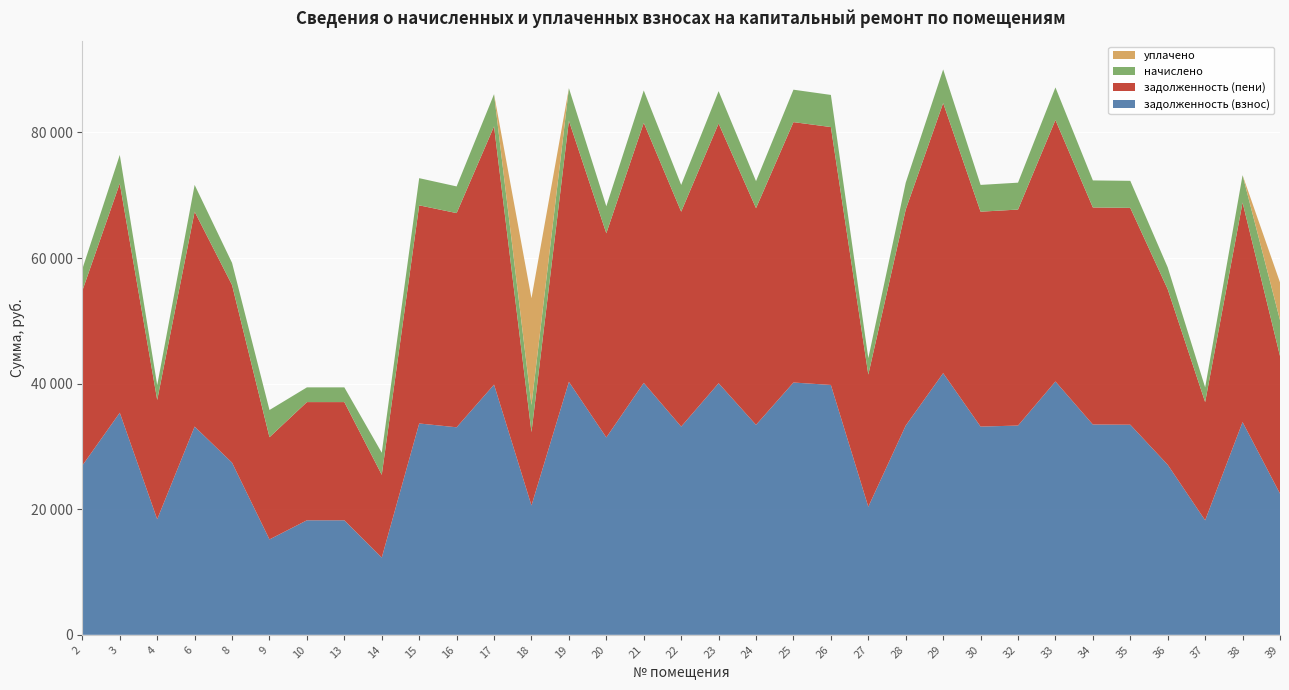

Reading right to left, extract all data points from this chart.

задолженность (взнос): 39=22484.4	38=33874.4	37=18235.8	36=27077.4	35=33454.5	34=33487.5	33=40339.8	32=33321.8	30=33156.0	29=41666.1	28=33321.8	27=20391.1	26=39787.2	25=40174.1	24=33432.4	23=40063.6	22=33156.0	21=40118.7	20=31432.4	19=40284.7	18=20598.0	17=39842.4	16=33045.4	15=33653.5	14=12301.5	13=18235.8	10=18235.8	9=15189.6	8=27408.9	6=33156.0	4=18401.6	3=35366.4	2=26966.8
задолженность (пени): 39=21914.0	38=34963.1	37=18821.9	36=27947.6	35=34530.7	34=34563.7	33=41636.3	32=34392.7	30=34221.6	29=43005.2	28=34392.7	27=21046.4	26=41065.9	25=41465.3	24=34506.8	23=41351.2	22=34221.6	21=41408.0	20=32506.8	19=41579.4	18=11677.8	17=41122.9	16=34107.5	15=34735.1	14=13178.9	13=18821.9	10=18821.9	9=16273.0	8=28289.8	6=34221.6	4=18993.0	3=36503.0	2=27833.5
начислено: 39=5718.7	38=4354.8	37=2344.3	36=3481.0	35=4305.0	34=4305.0	33=5185.9	32=4283.8	30=4262.4	29=5356.4	28=4283.8	27=2621.4	26=5114.9	25=5164.6	24=4297.9	23=5150.4	22=4262.4	21=5157.5	20=4297.9	19=5178.8	18=4319.3	17=5122.0	16=4248.2	15=4326.4	14=3509.4	13=2344.3	10=2344.3	9=4333.4	8=3523.6	6=4262.4	4=2365.7	3=4546.6	2=3466.8
уплачено: 39=6000.0	38=0.0	37=0.0	36=0.0	35=0.0	34=0.0	33=0.0	32=0.0	30=0.0	29=0.0	28=0.0	27=0.0	26=0.0	25=0.0	24=0.0	23=0.0	22=0.0	21=0.0	20=0.0	19=0.0	18=17000.0	17=0.0	16=0.0	15=0.0	14=0.0	13=0.0	10=0.0	9=0.0	8=0.0	6=0.0	4=0.0	3=0.0	2=0.0